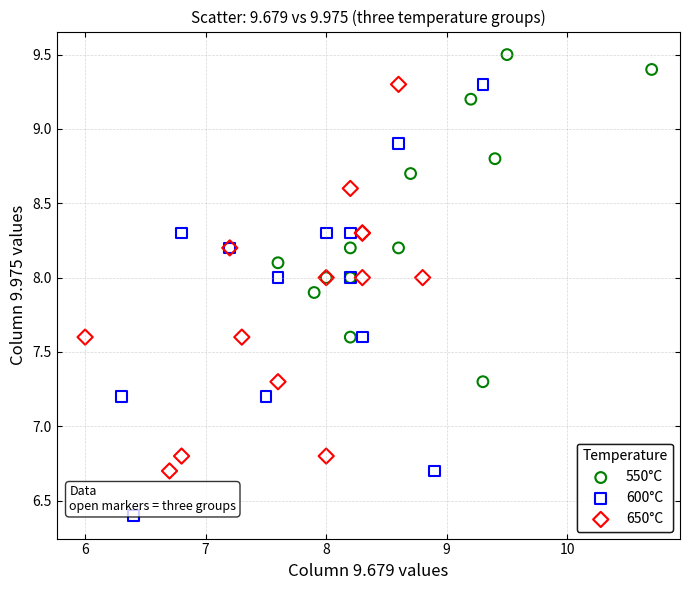

What are all the series names shown in the legend?

550°C, 600°C, 650°C